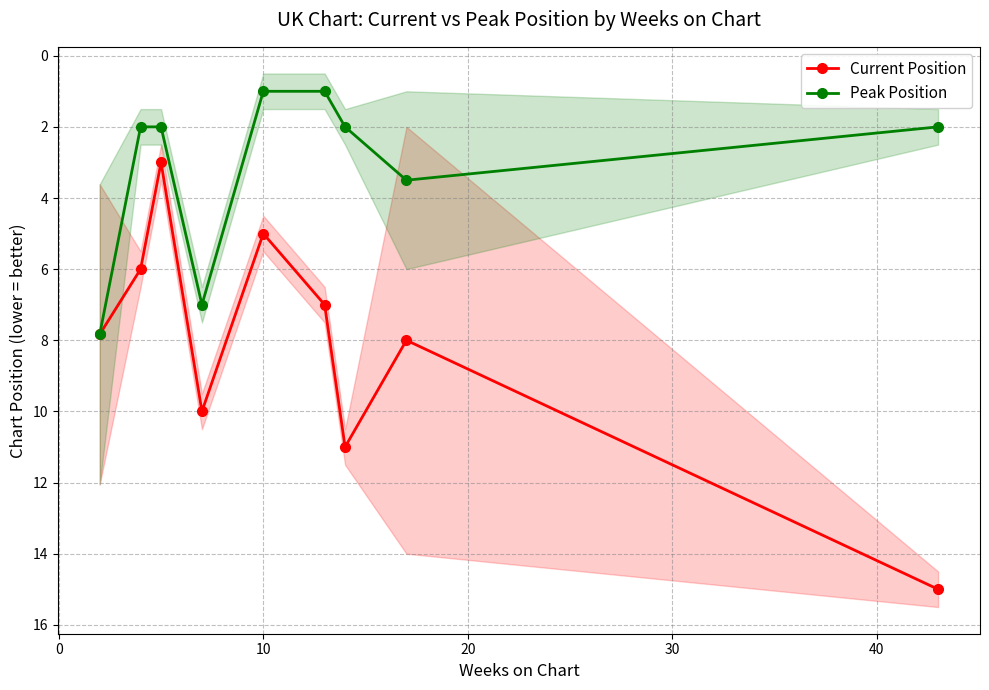

What is the sum of all Current Position values?

72.8